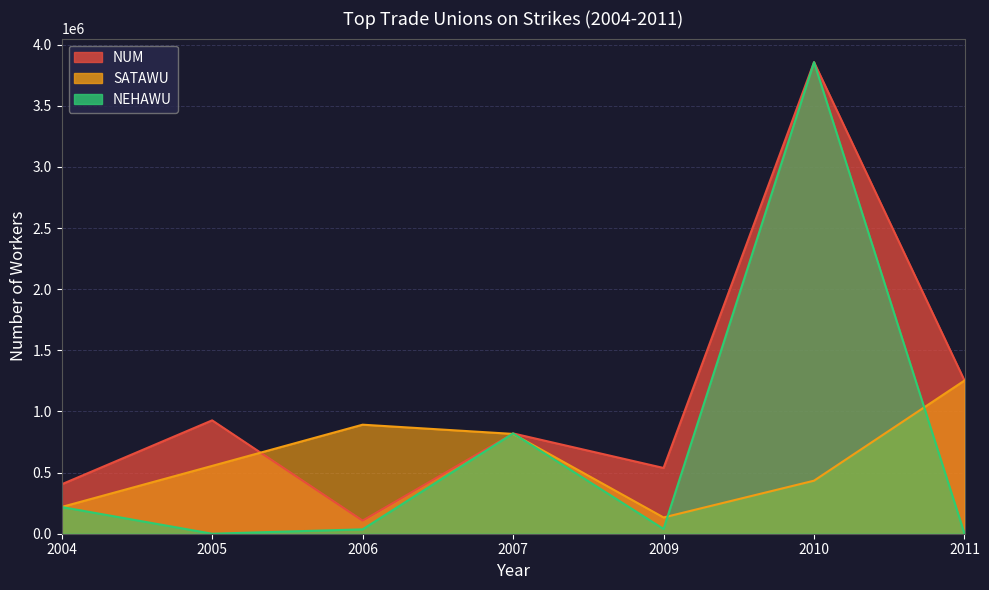

True or false: NEHAWU and NUM intersect in this chart.

False